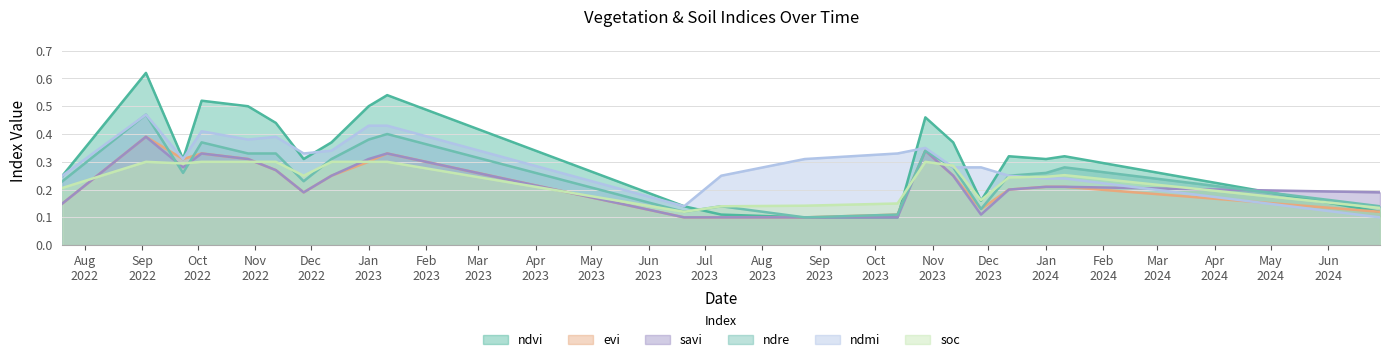

Where is the first local maximum for ndvi?

03-09-2022